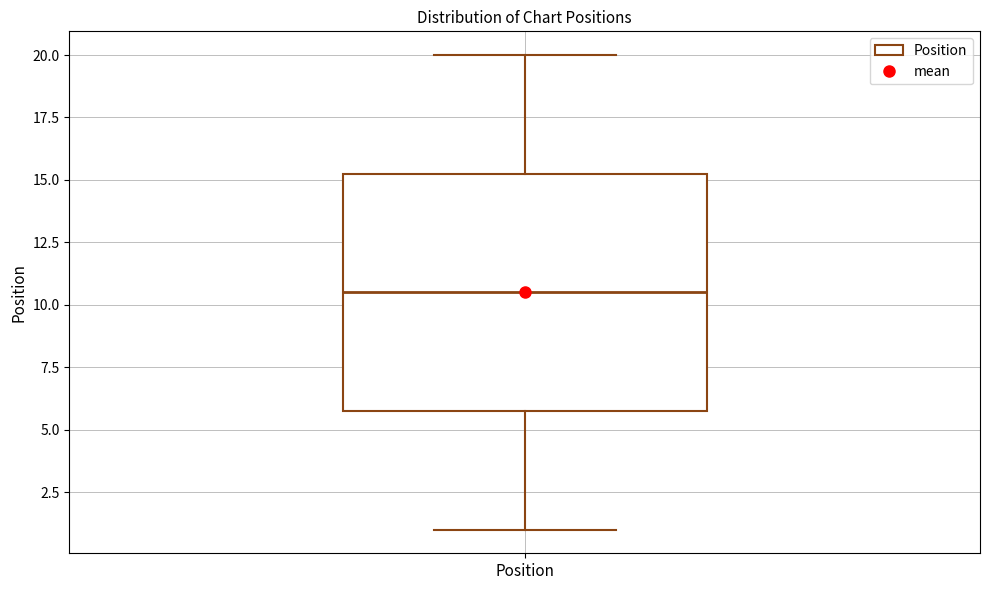

Where does the lower whisker of the box for Position end on the y-axis? The values are not printed on the chart, so give them approximately, as read against the axis.

1.0